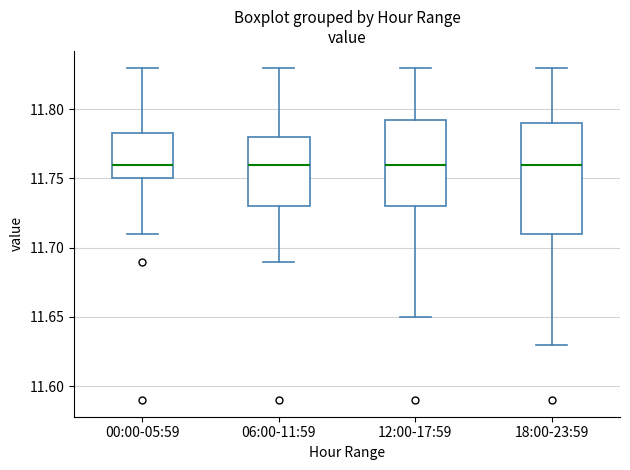

Where does the lower whisker of the box for 06:00-11:59 end on the y-axis? The values are not printed on the chart, so give them approximately, as read against the axis.

11.690